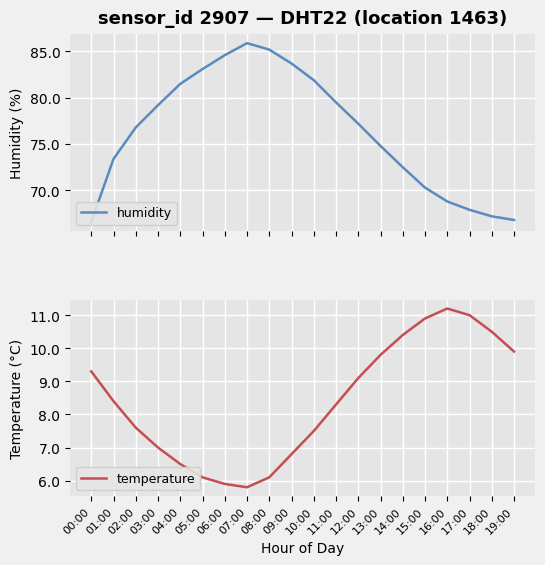

Reading right to left, list all the values displayed in this chart.

humidity: 19:00=66.8	18:00=67.2	17:00=67.9	16:00=68.8	15:00=70.3	14:00=72.5	13:00=74.8	12:00=77.2	11:00=79.5	10:00=81.9	09:00=83.7	08:00=85.2	07:00=85.9	06:00=84.6	05:00=83.1	04:00=81.5	03:00=79.2	02:00=76.8	01:00=73.4	00:00=66.6
temperature: 19:00=9.9	18:00=10.5	17:00=11.0	16:00=11.2	15:00=10.9	14:00=10.4	13:00=9.8	12:00=9.1	11:00=8.3	10:00=7.5	09:00=6.8	08:00=6.1	07:00=5.8	06:00=5.9	05:00=6.1	04:00=6.5	03:00=7.0	02:00=7.6	01:00=8.4	00:00=9.3